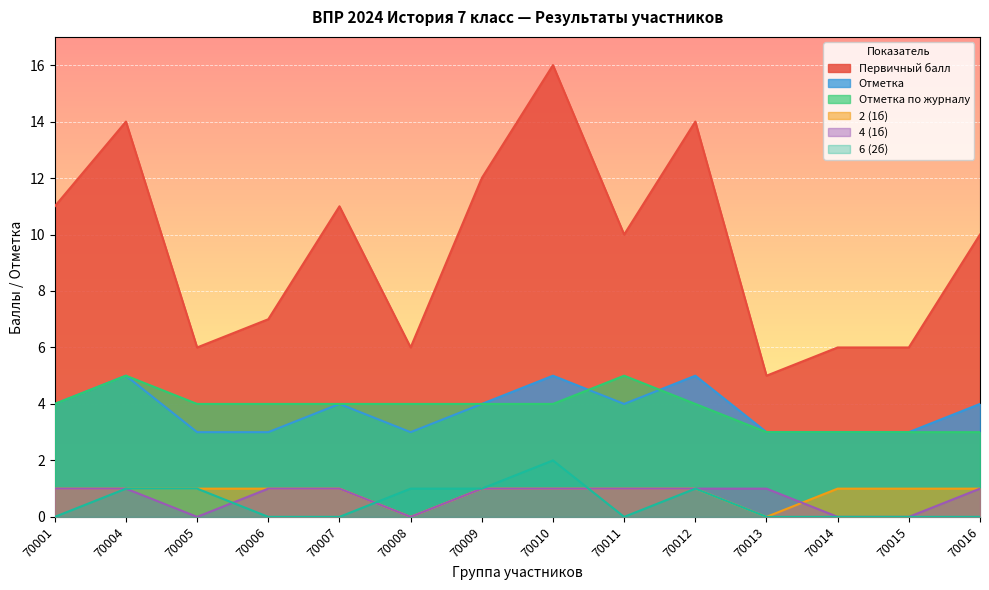

How many interior local valleys does the Отметка series have?

2